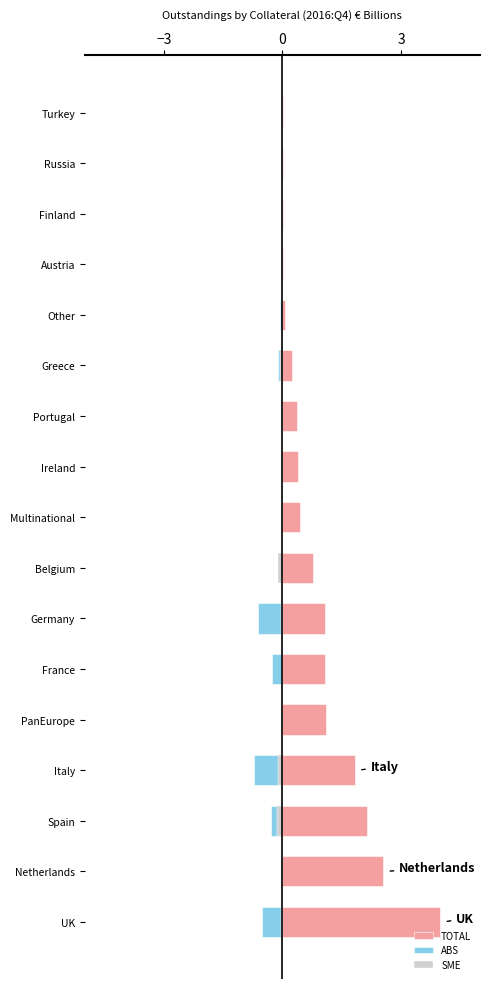

How many data points in SME are less than 0?

12